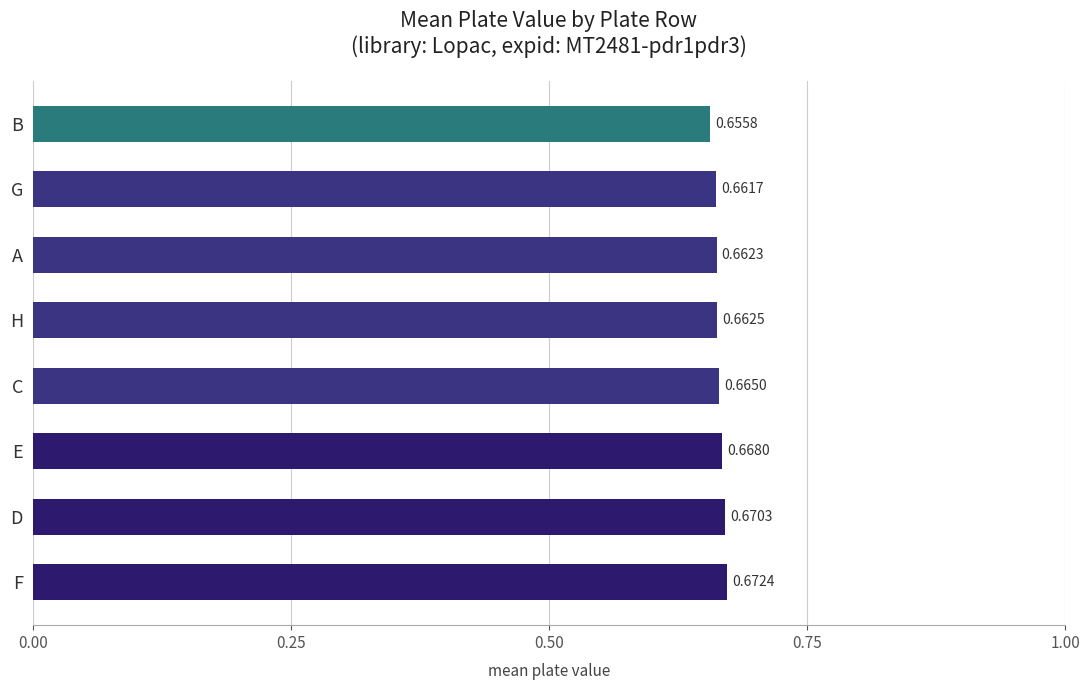

What is the sum of the values at D and A?

1.3